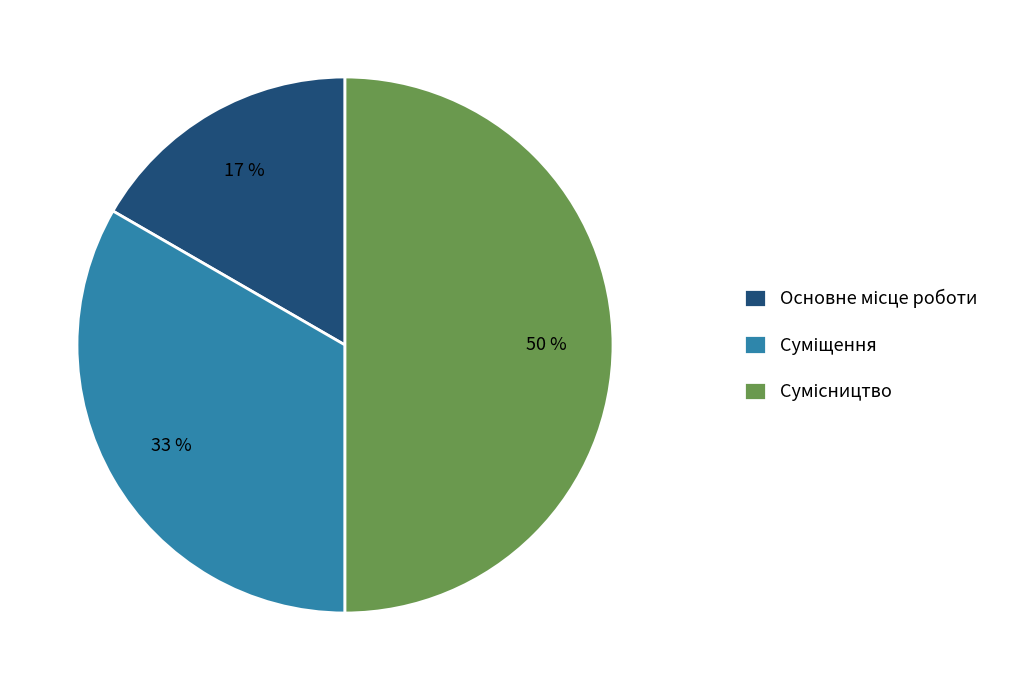

To the nearest percent, what is the difference between the largest and smallest slice percentages?

33%